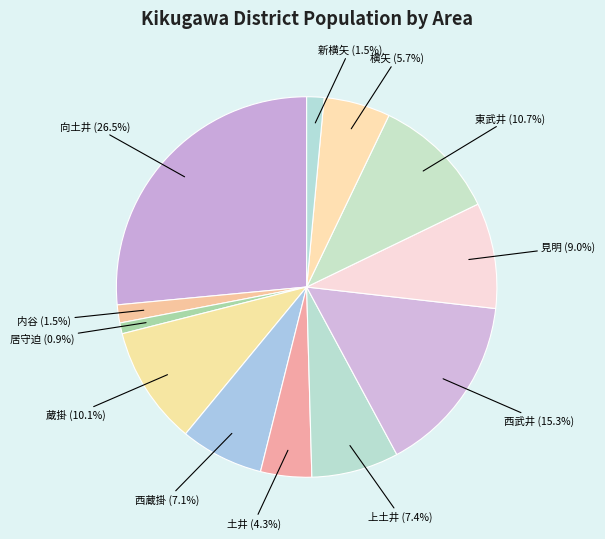

How many slices are in this pie chart?

12